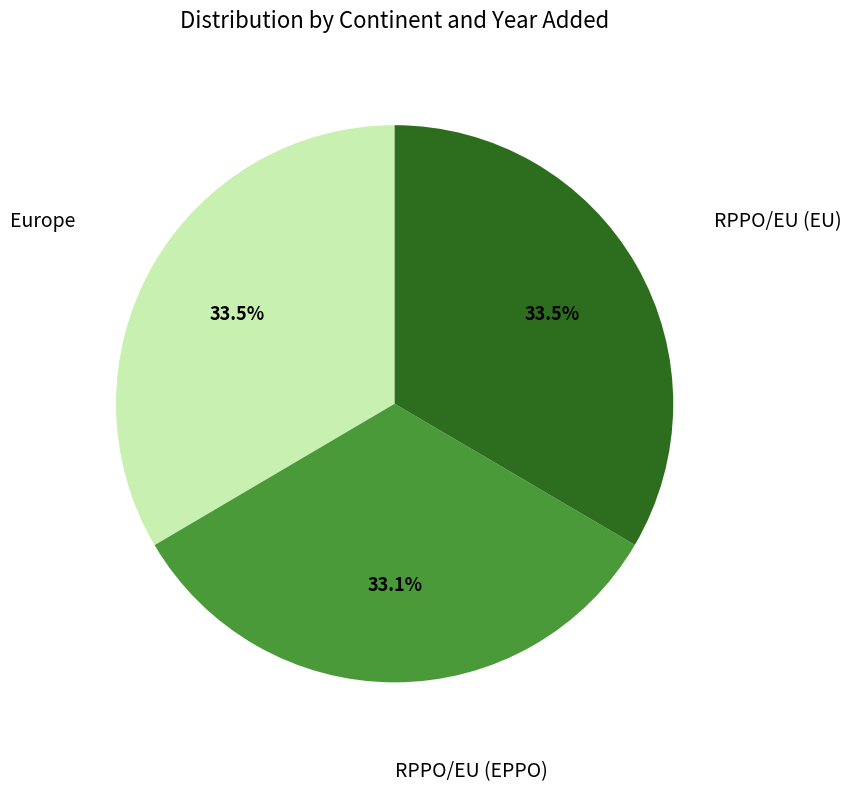

Is there any slice that represents more than half of the pie?

No